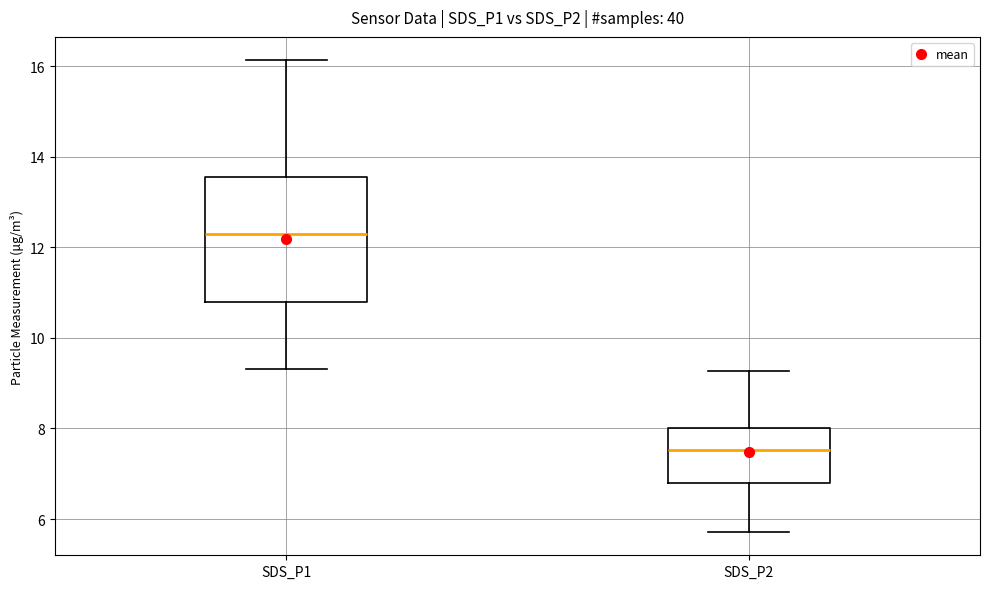

Reading left to right, transcribe this box plot: for each box, give where its median line is, the range the box spans, and where its two whiskers end, as read against the y-axis. The values are not printed on the chart, so give them approximately, as read against the axis.

SDS_P1: median 12.2, box 10.8 to 13.6, whiskers 9.4 to 16.2
SDS_P2: median 7.6, box 6.8 to 8.0, whiskers 5.8 to 9.2